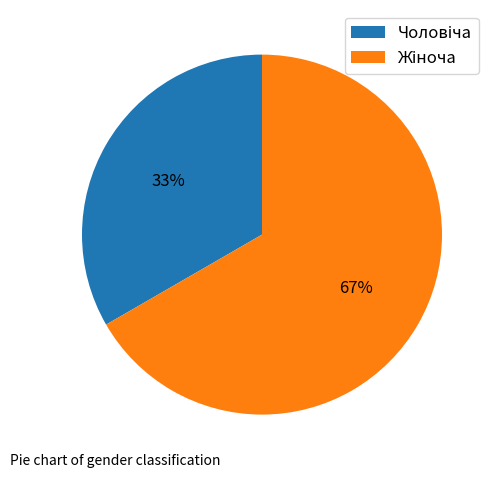

Does any single category account for the majority?

Yes